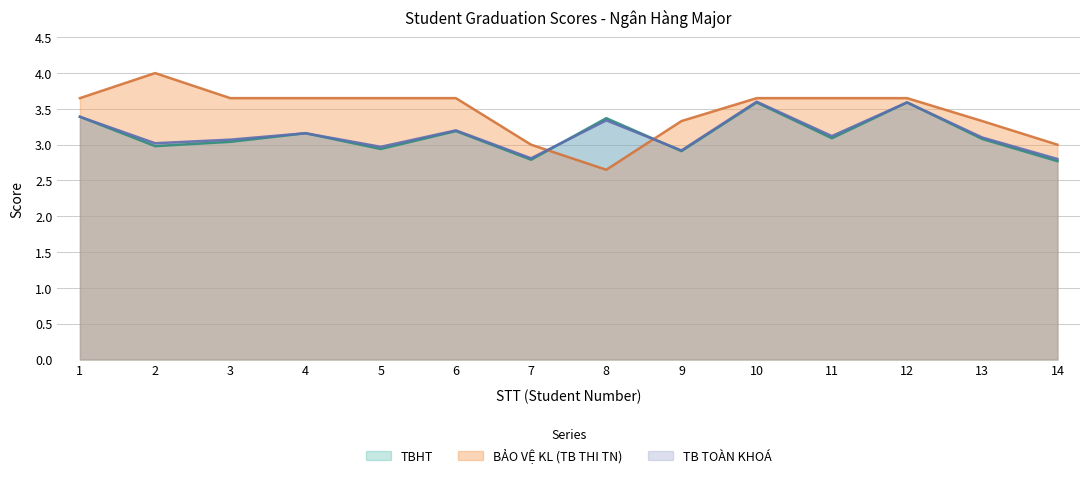

How many interior local peaks does the TBHT series have?

5